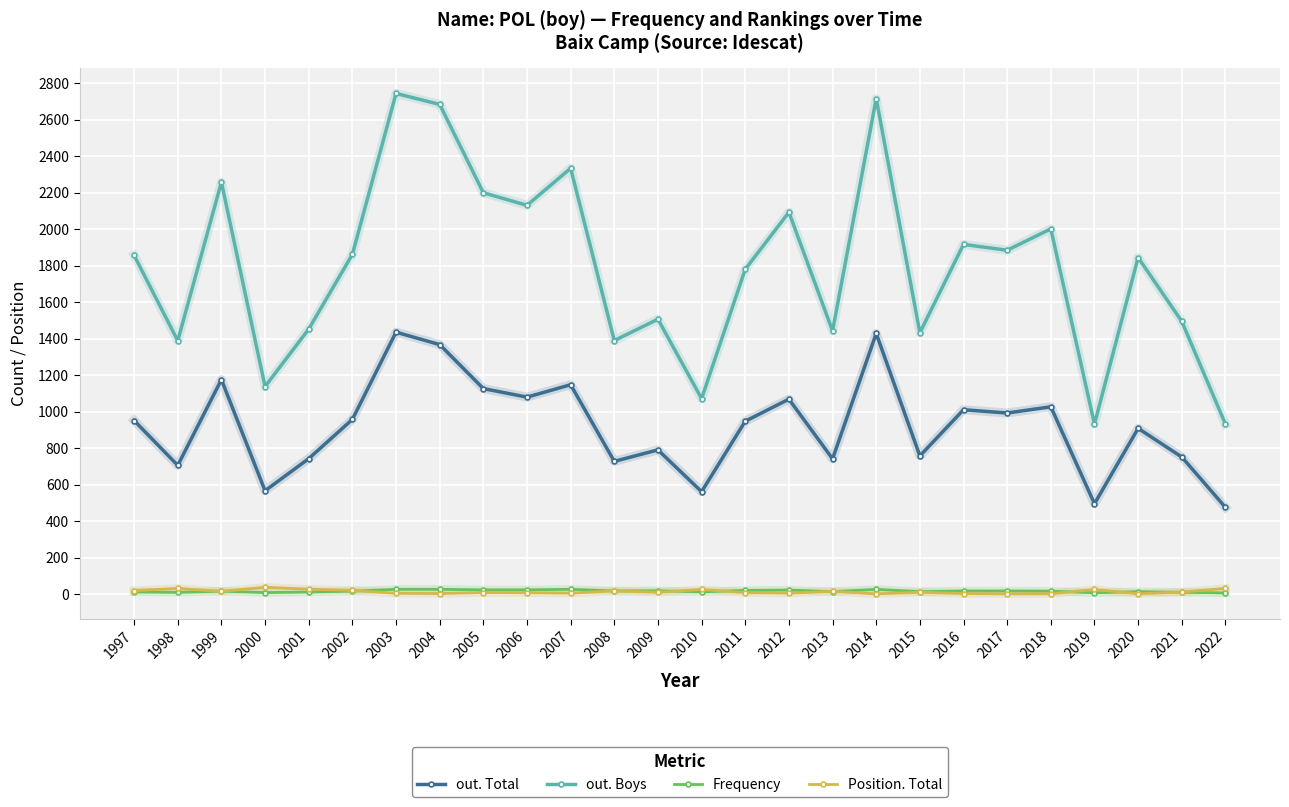

Where is the first local minimum for out. Total?

1998